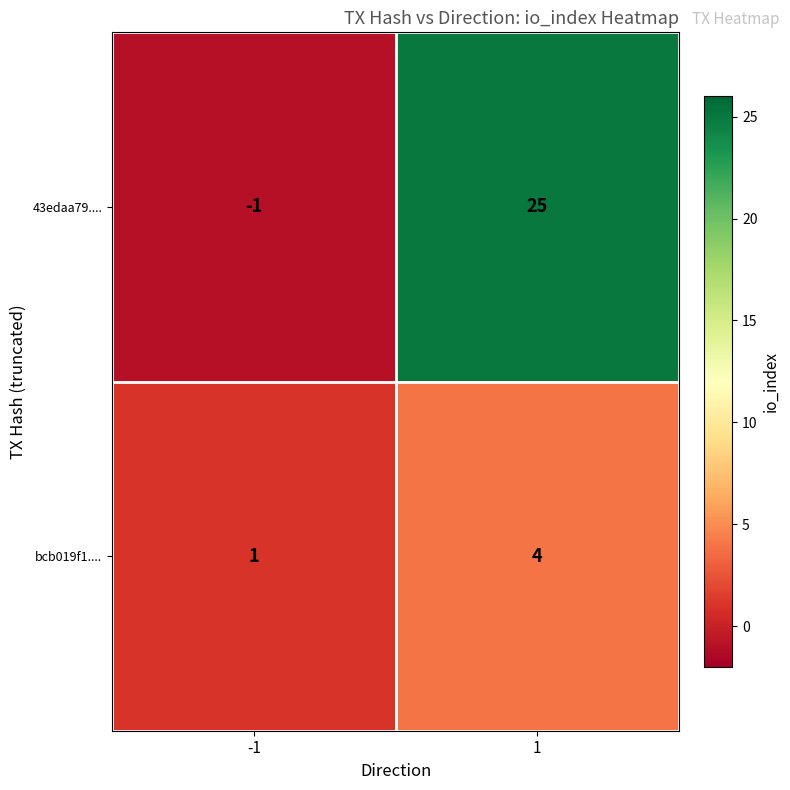

How many series are shown in this chart?

2